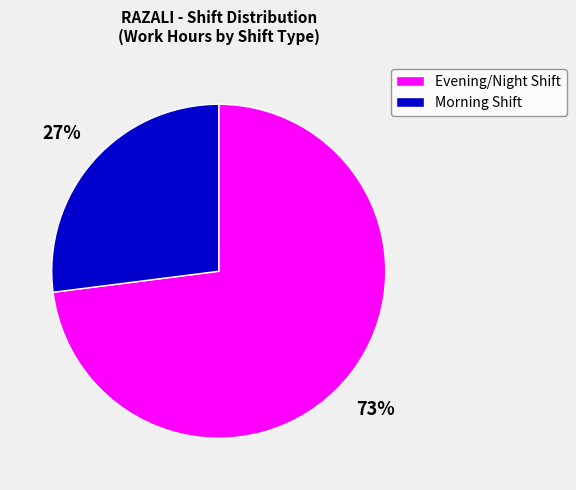

Do Evening/Night Shift and Morning Shift together represent more than half of the pie?

Yes